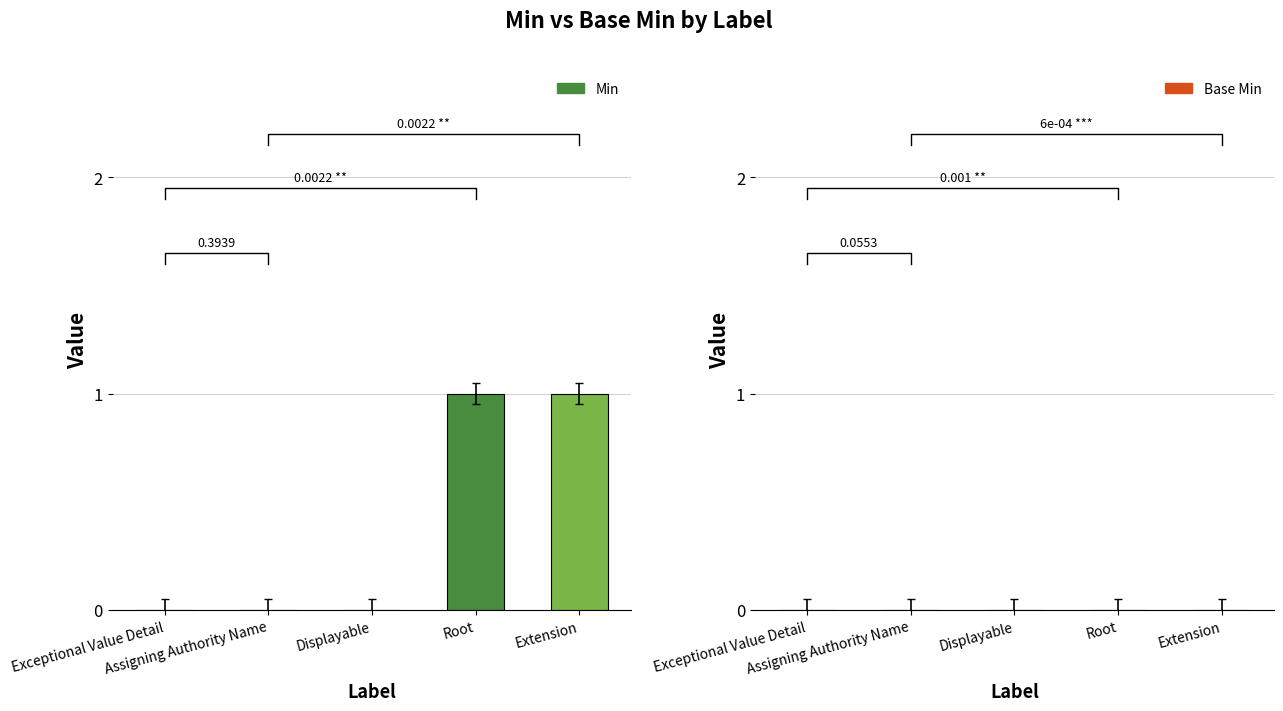

At which category does the chart reach its peak across all series?

Root